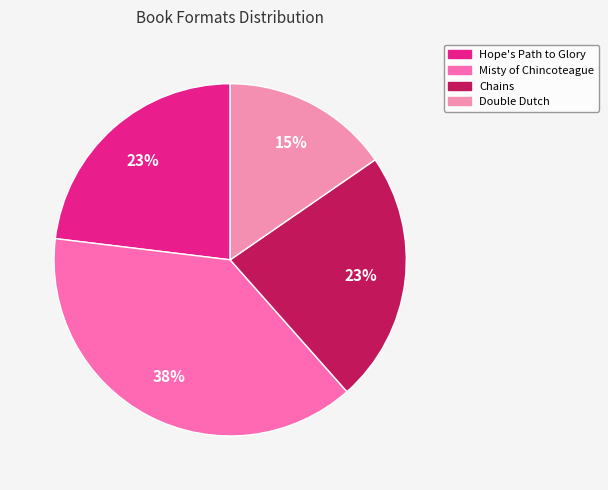

Is it true that Misty of Chincoteague is 31% of the pie?

False